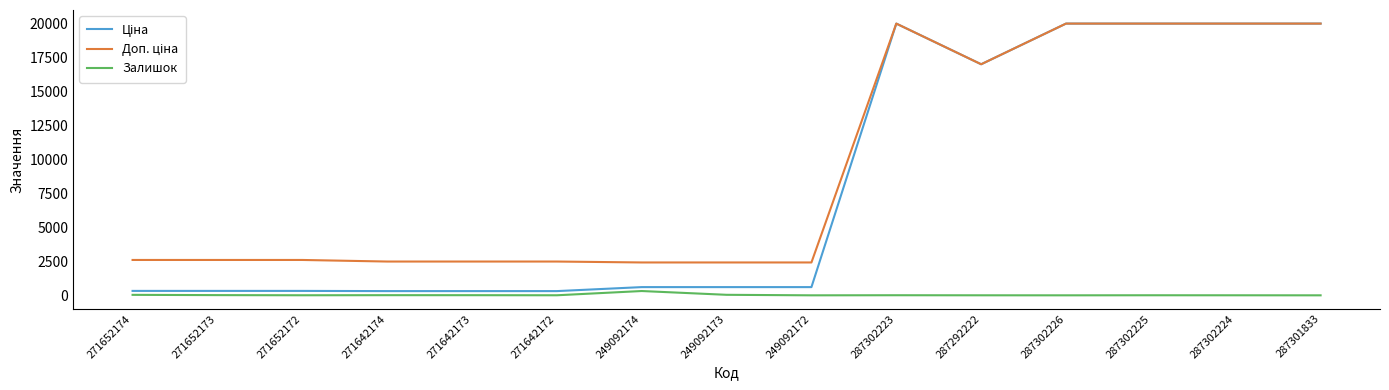

What is the spread (max minus min) of values at 249092172?

2414.8